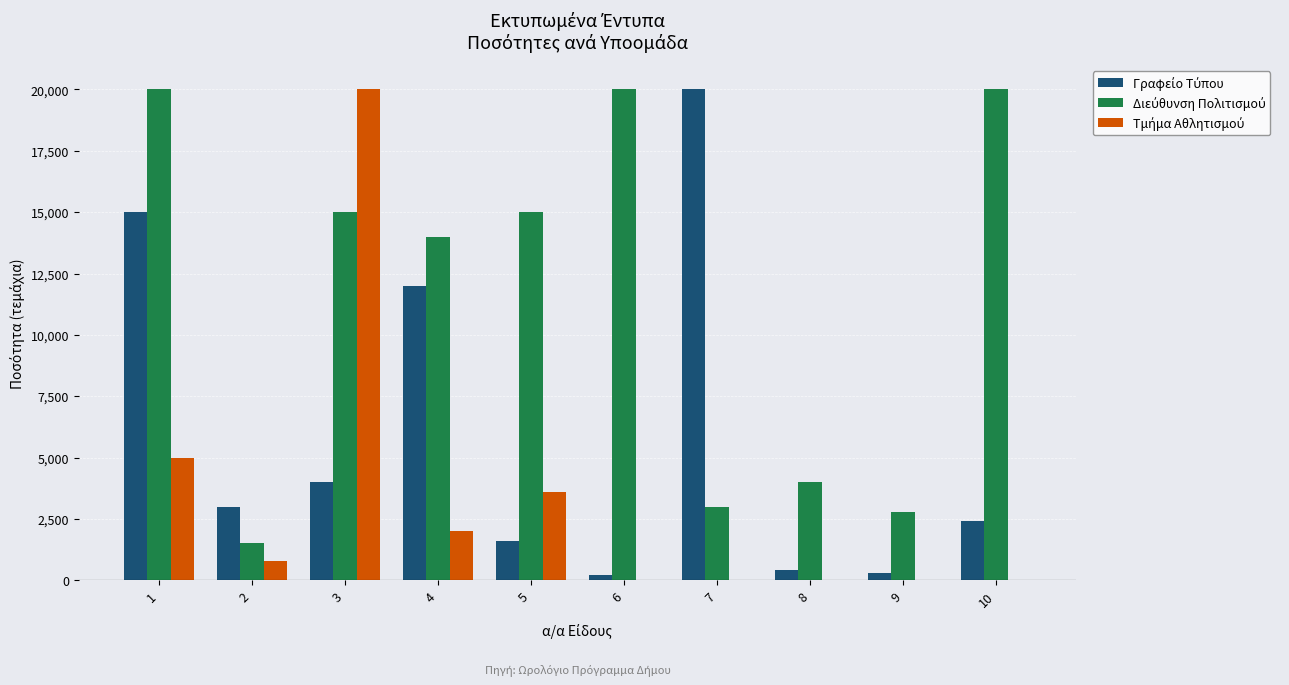

What is the total value across all series at 10?

22400